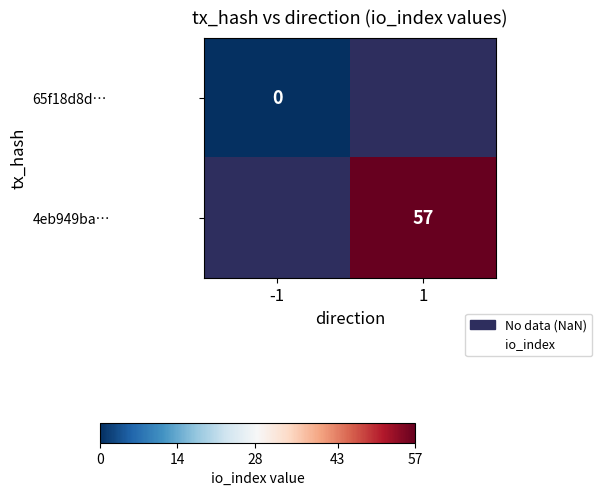

Is the value of 4eb949ba… at 1 greater than the value of 65f18d8d… at -1?

Yes